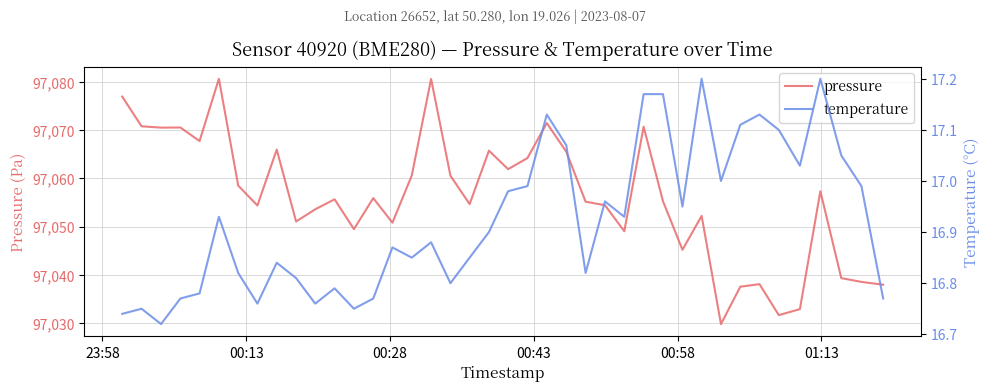

Does the chart have visible grid lines?

Yes